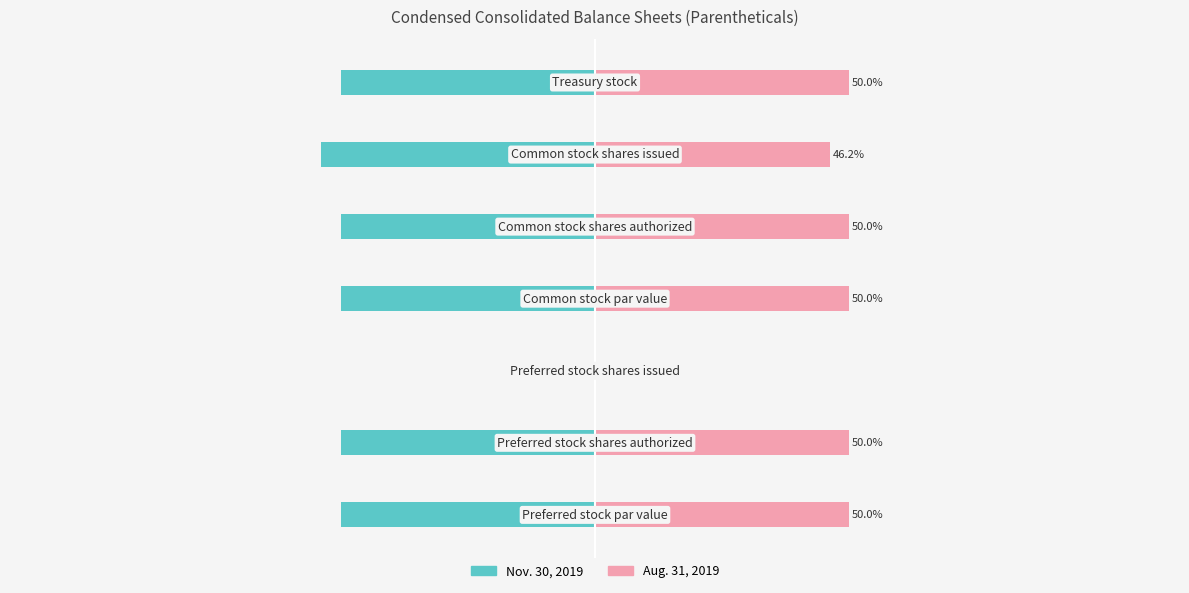

What is the difference between the maximum and minimum values in the Nov. 30, 2019 series?

53.8